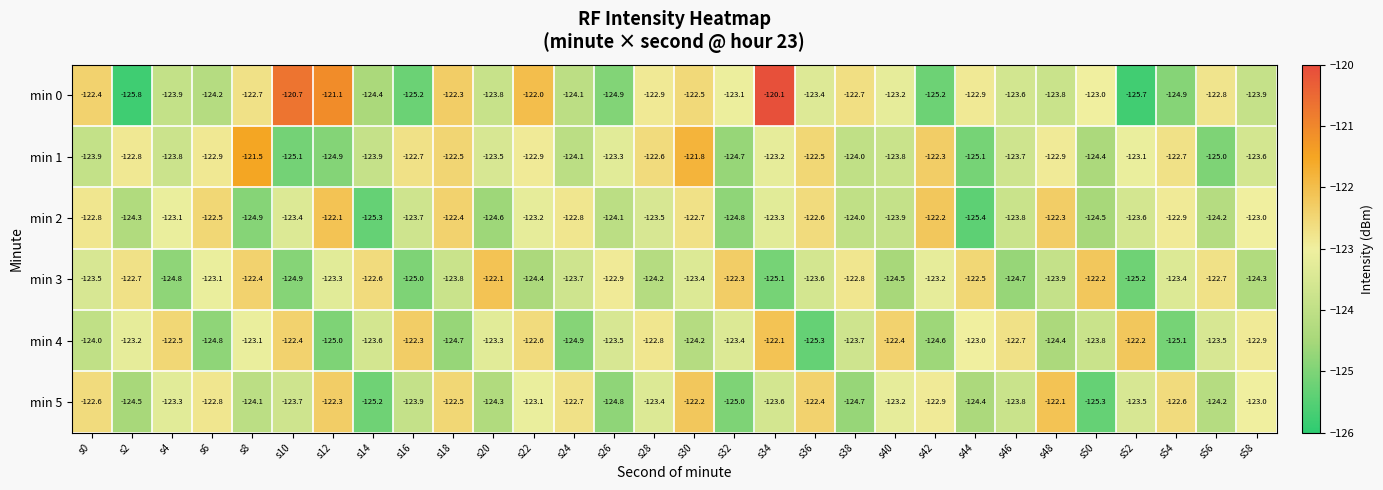

At s14, list the series in order from smallest to largest.

min 2, min 5, min 0, min 1, min 4, min 3